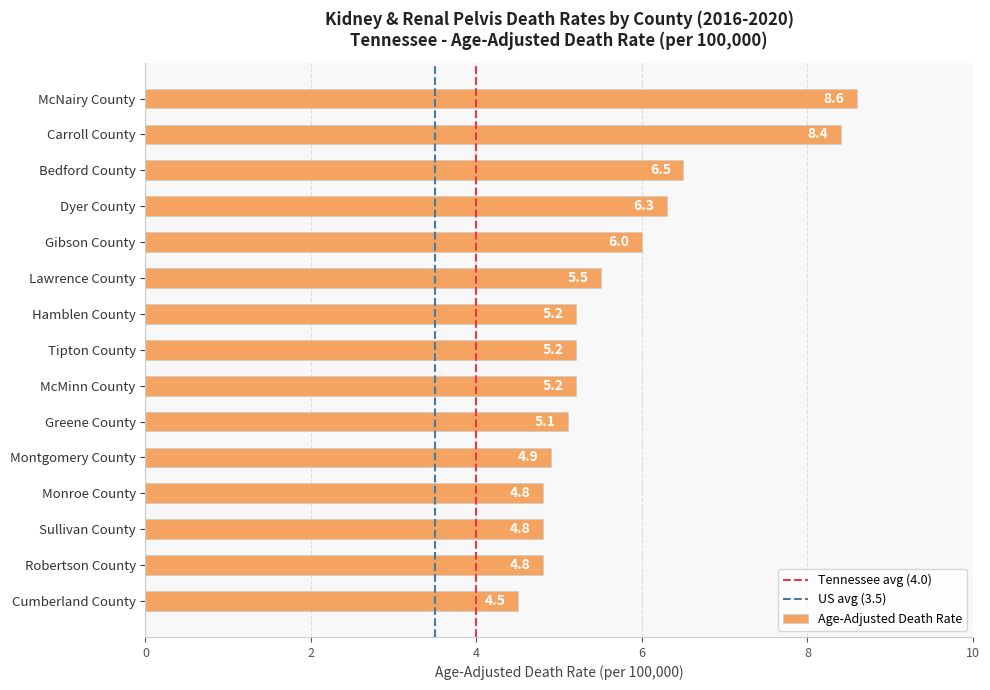

What value does the data have at Sullivan County?

4.8